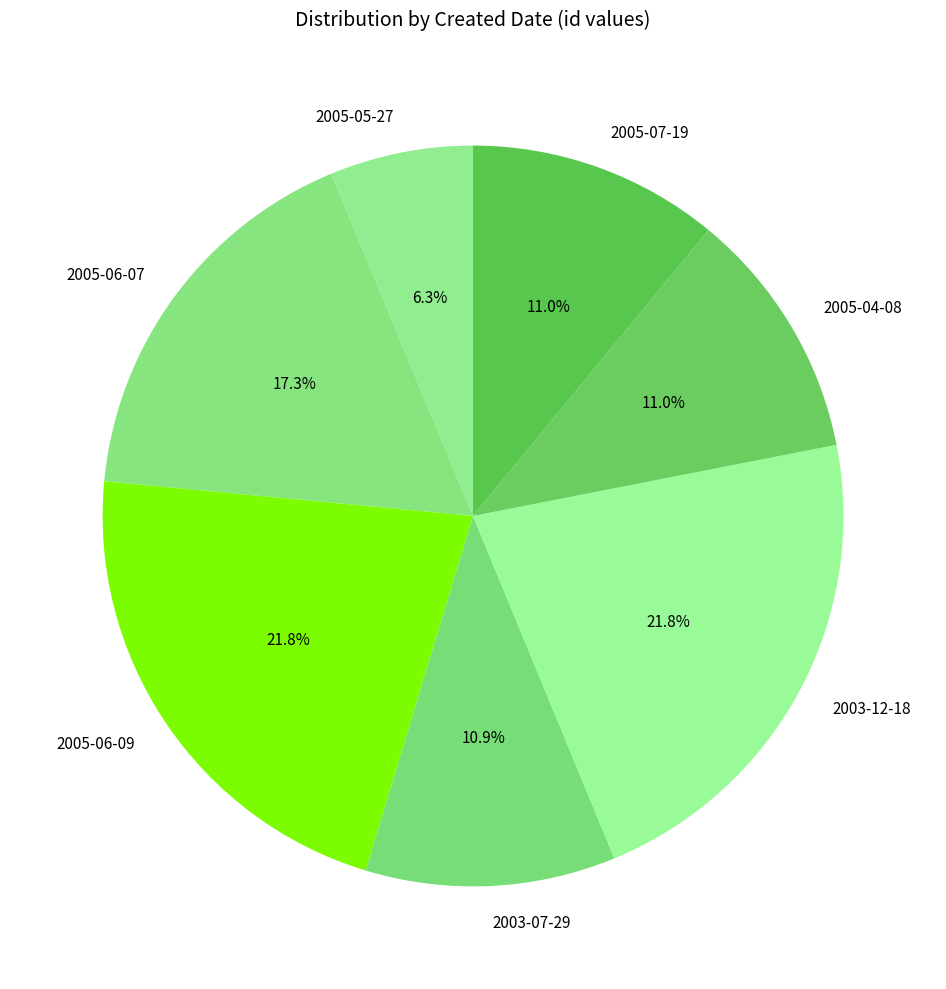

Is 2005-07-19 the majority of the pie?

No